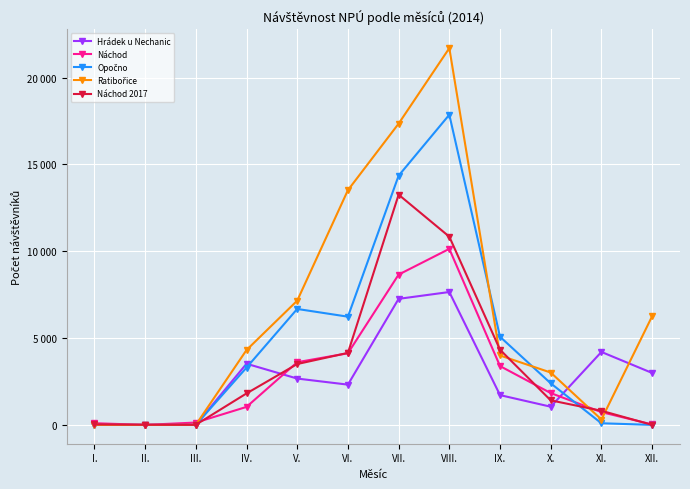

After their last crossing, which series has the higher values: Ratibořice or Opočno?

Ratibořice